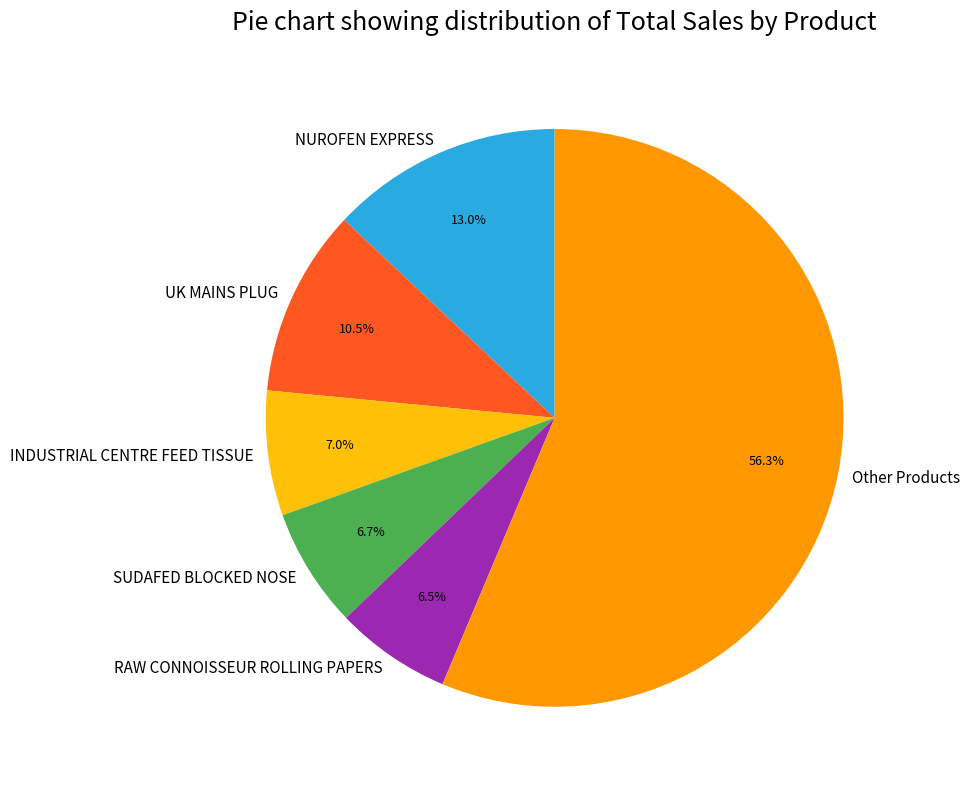

Does Other Products account for over 50% of the chart?

Yes